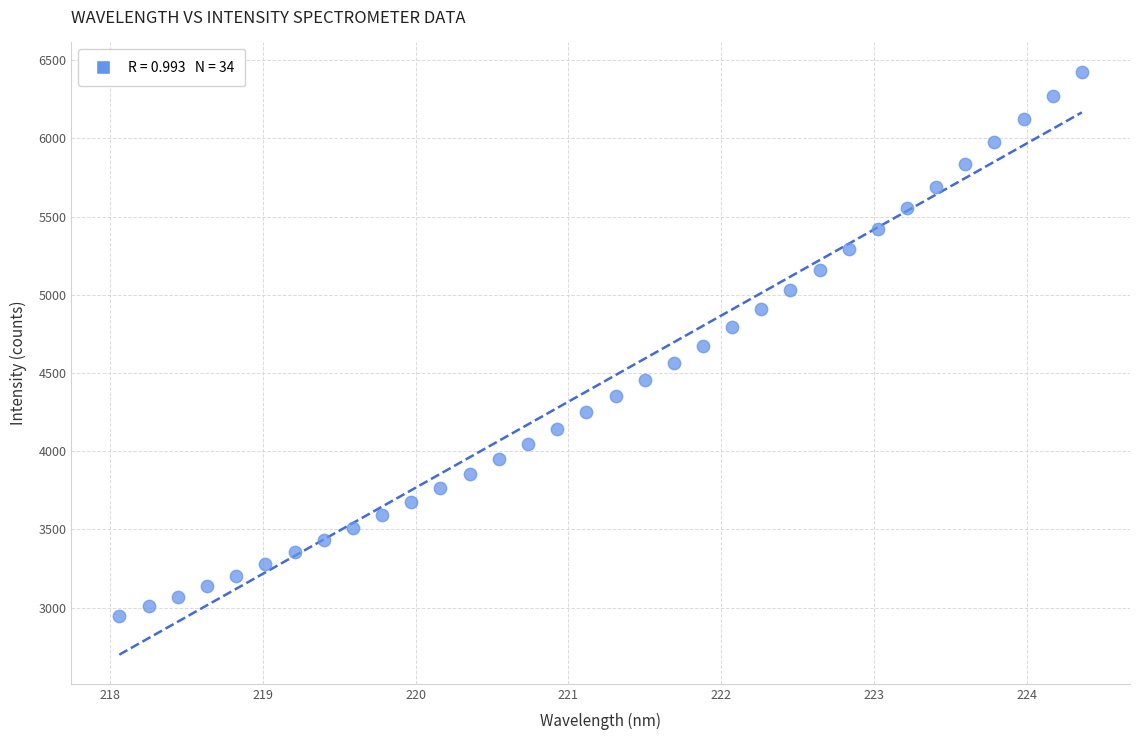

What is the range of X values (max minus min)?

6.3